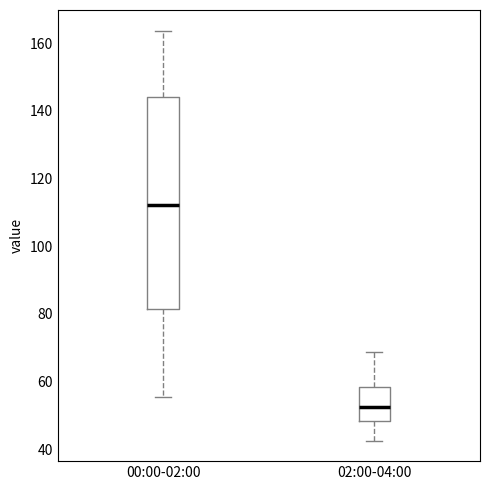

Which box has the lowest median line?

02:00-04:00